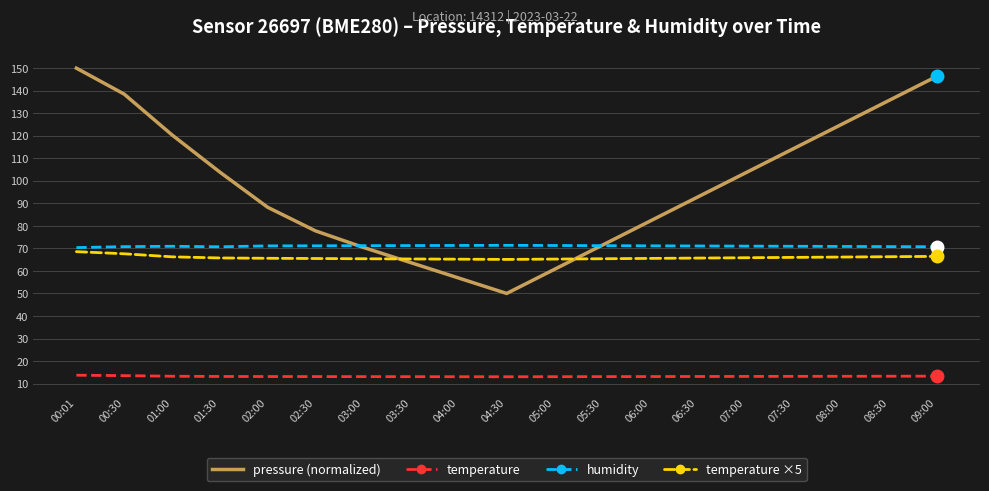

Which category has the highest value across all series?

00:01